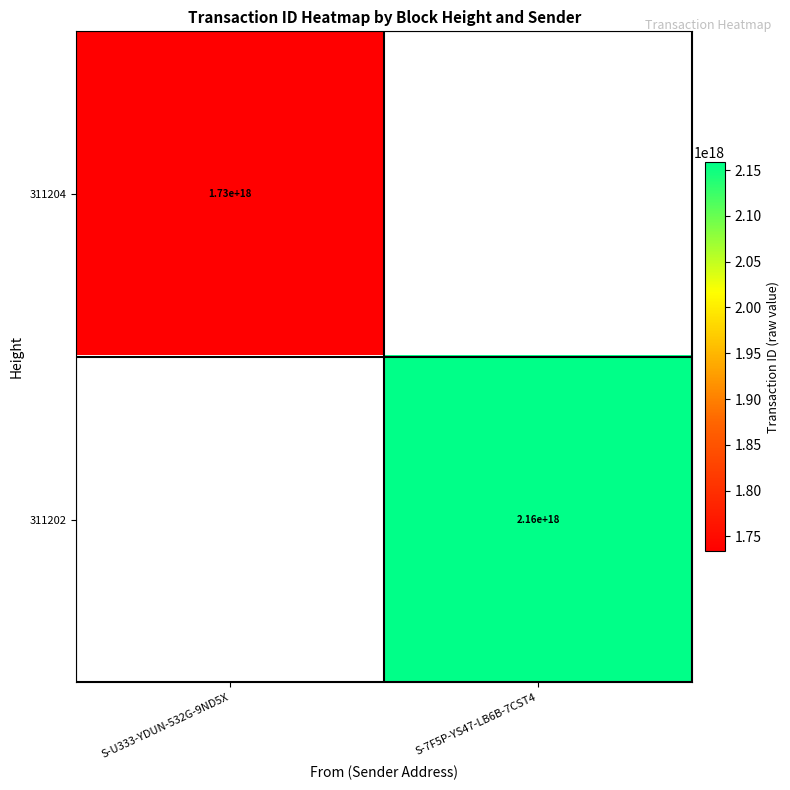

True or false: 311202 has a value of 3599160202008622592.0 at S-7F5P-YS47-LB6B-7CST4.

False